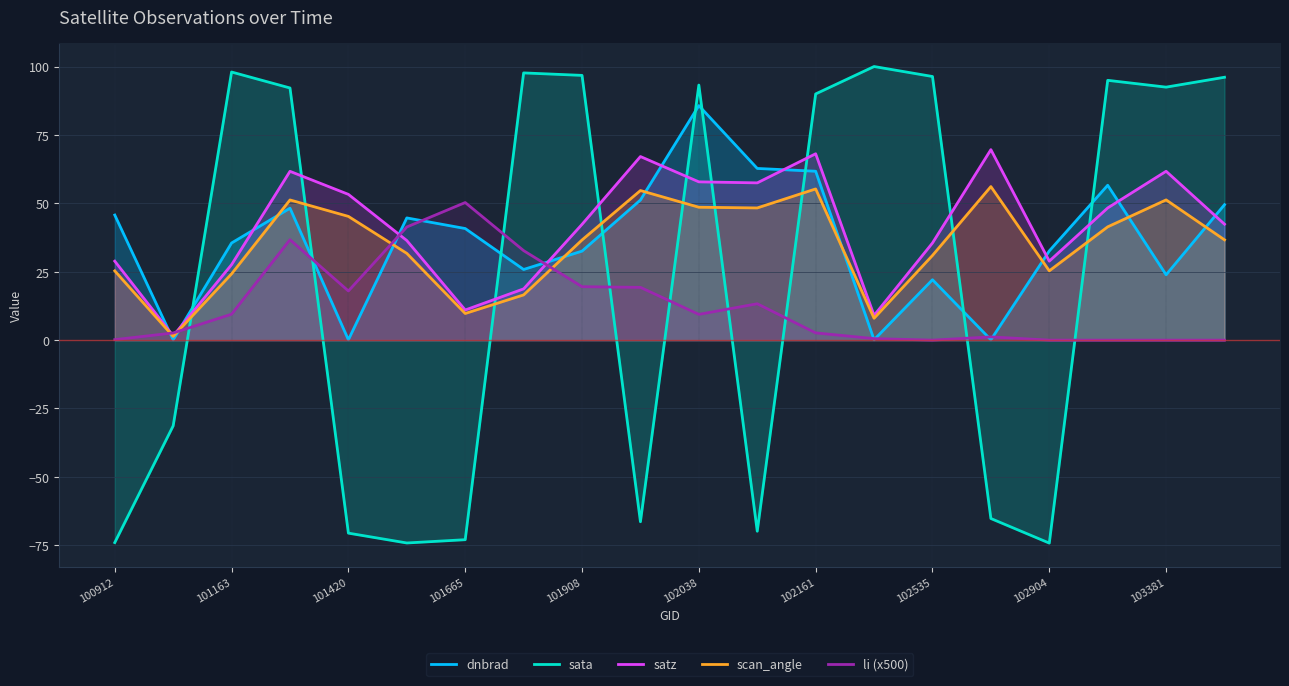

Is it true that sata equals -112.4 at 100912?

False